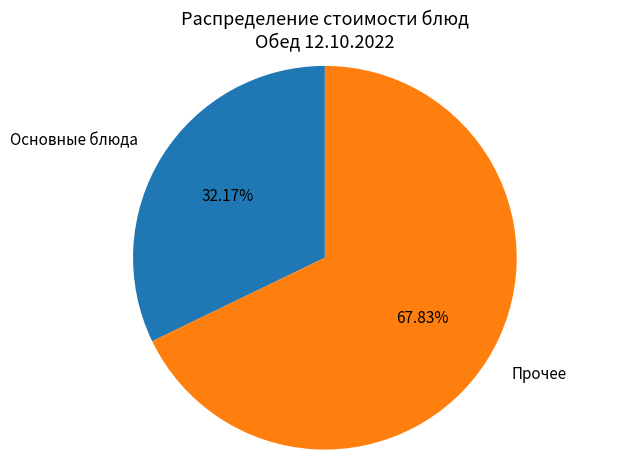

Count the number of slices in the pie.

2